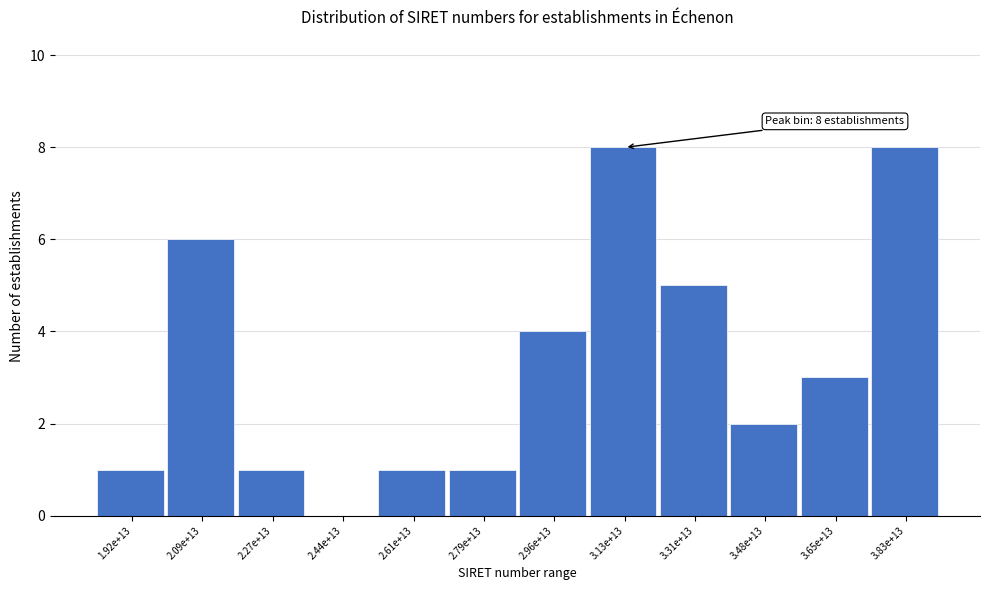

Reading right to left, transcribe all the data shown in this chart.

3.83e+13=8	3.65e+13=3	3.48e+13=2	3.31e+13=5	3.13e+13=8	2.96e+13=4	2.79e+13=1	2.61e+13=1	2.44e+13=0	2.27e+13=1	2.09e+13=6	1.92e+13=1